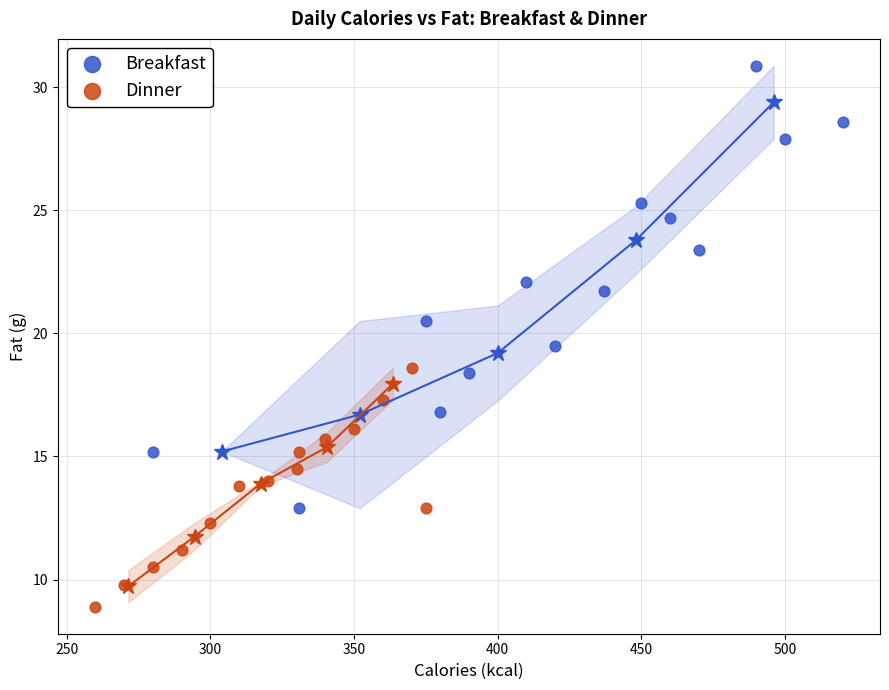

Which series reaches the minimum Y coordinate?

Dinner